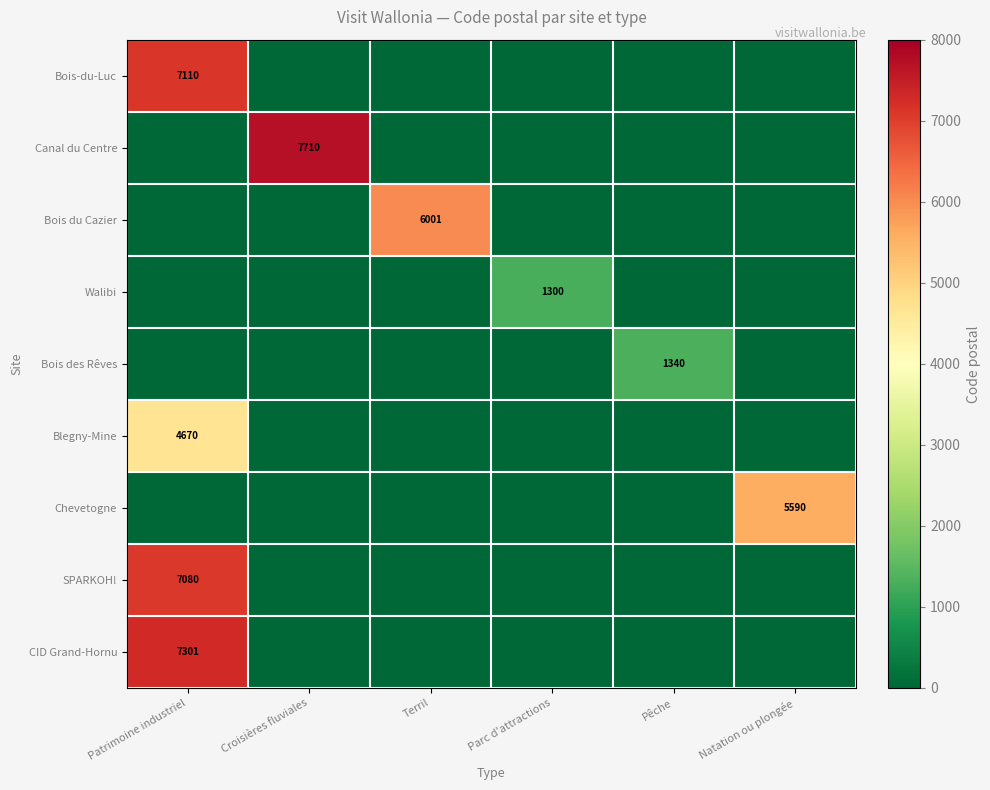

Count the number of data series in this chart.

9